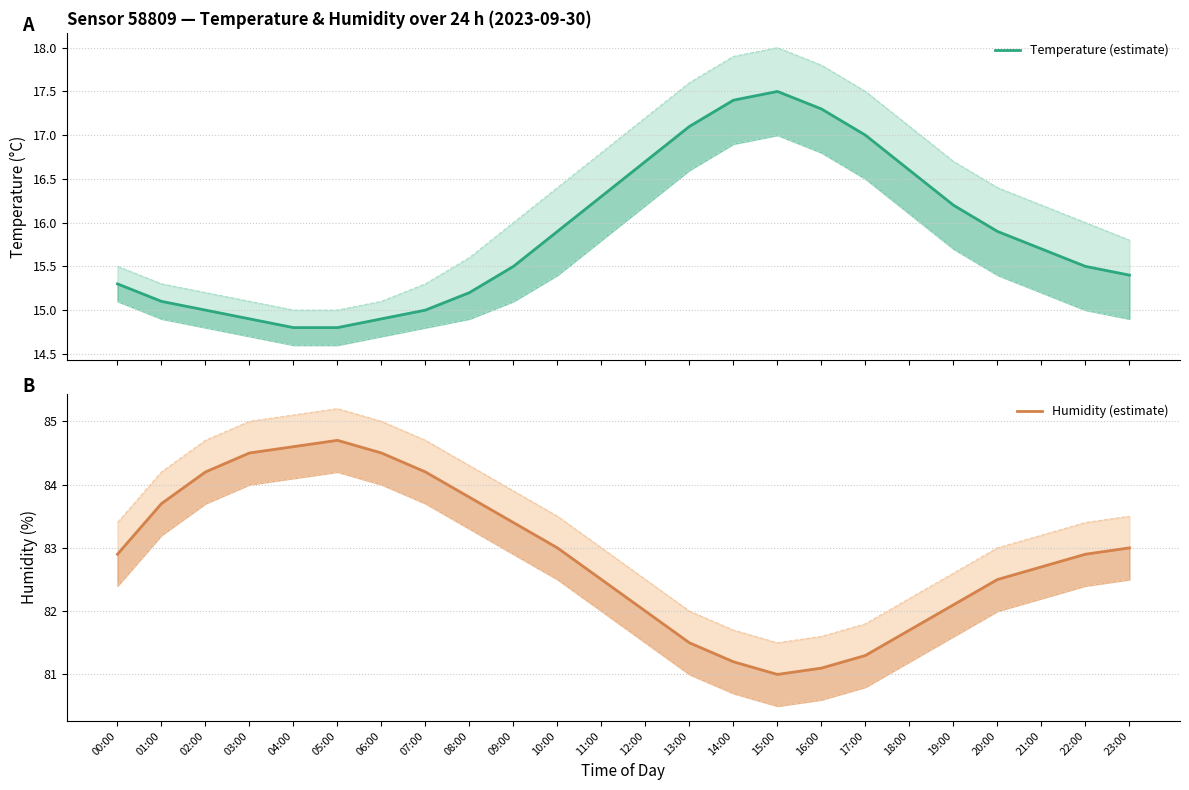

Between 21:00 and 03:00, which is larger?

21:00